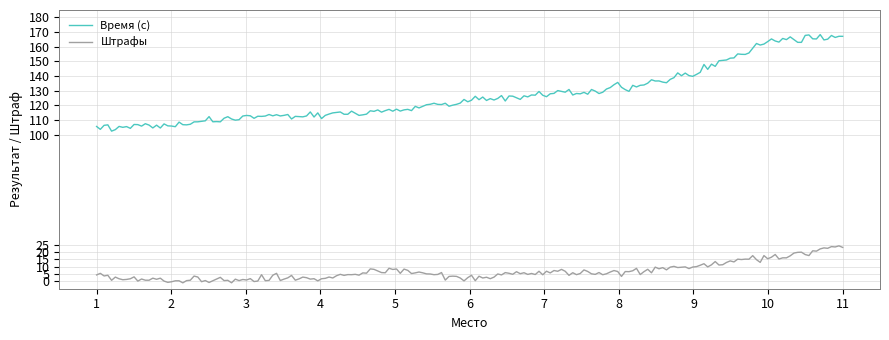

What is the average value of the Штрафы series?

6.7